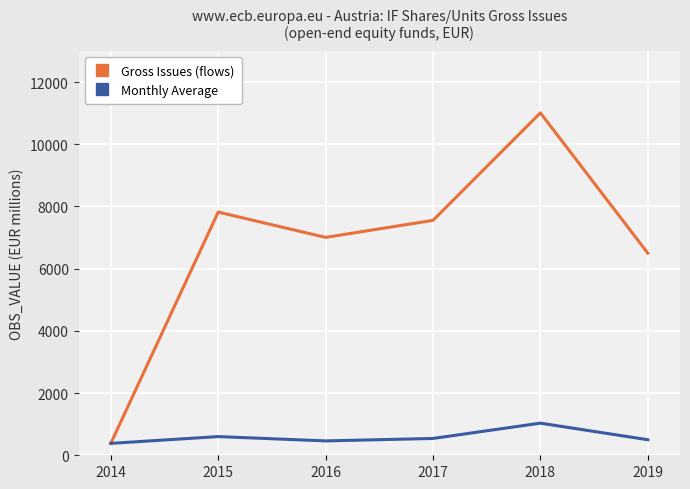

Where is the first local minimum for Gross Issues (flows)?

2016